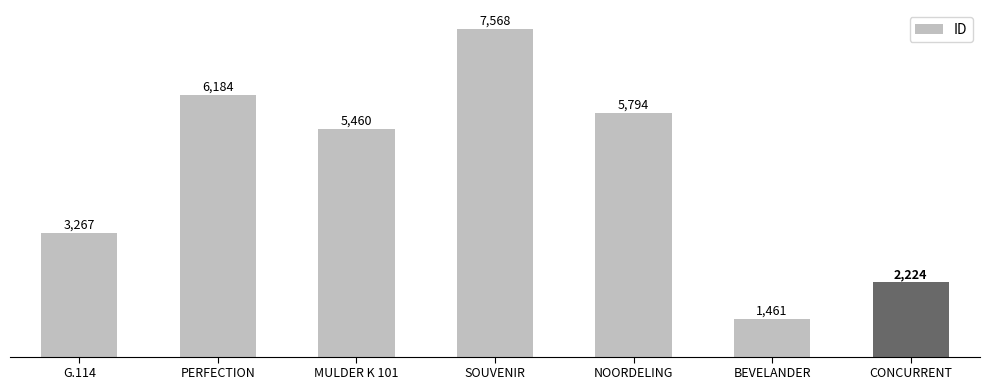

What is the approximate value at CONCURRENT, to the nearest 10?

2220